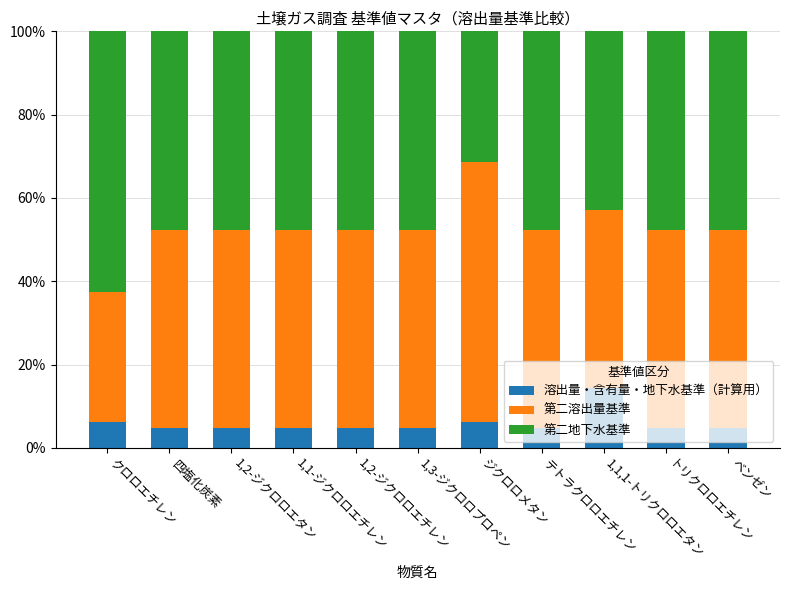

What is the difference between the maximum and minimum values in the 溶出量・含有量・地下水基準（計算用） series?

9.5